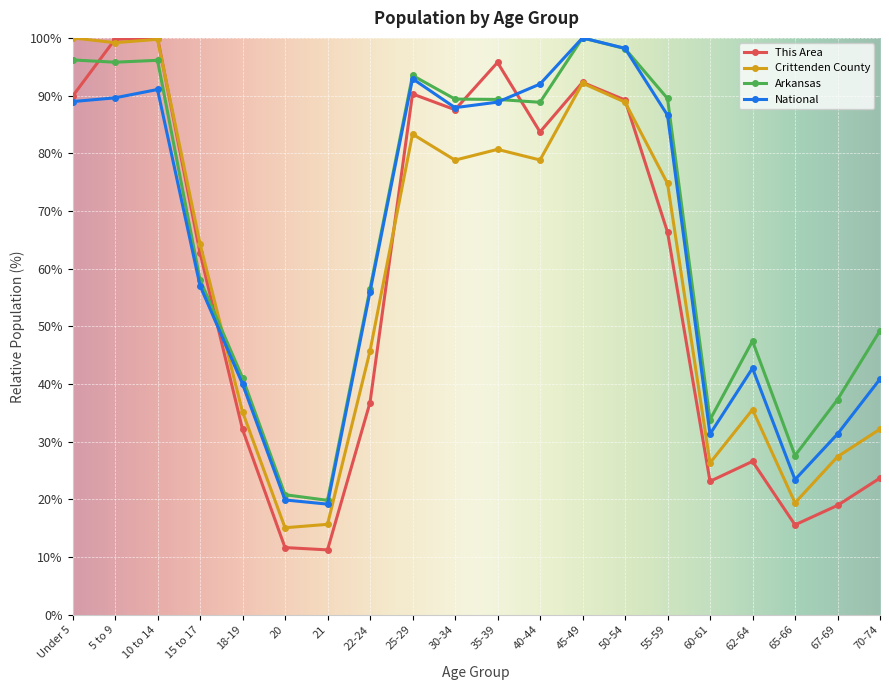

What is the difference between the highest and lowest values at 50-54?

9.3